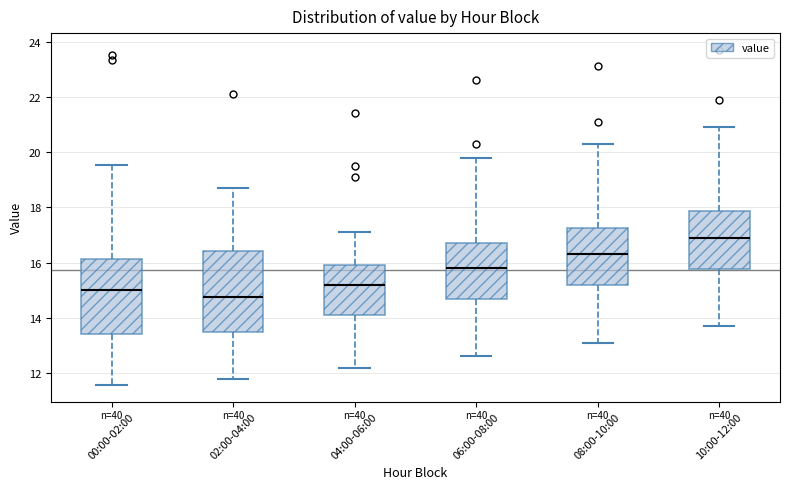

Which box has the highest median line?

10:00-12:00